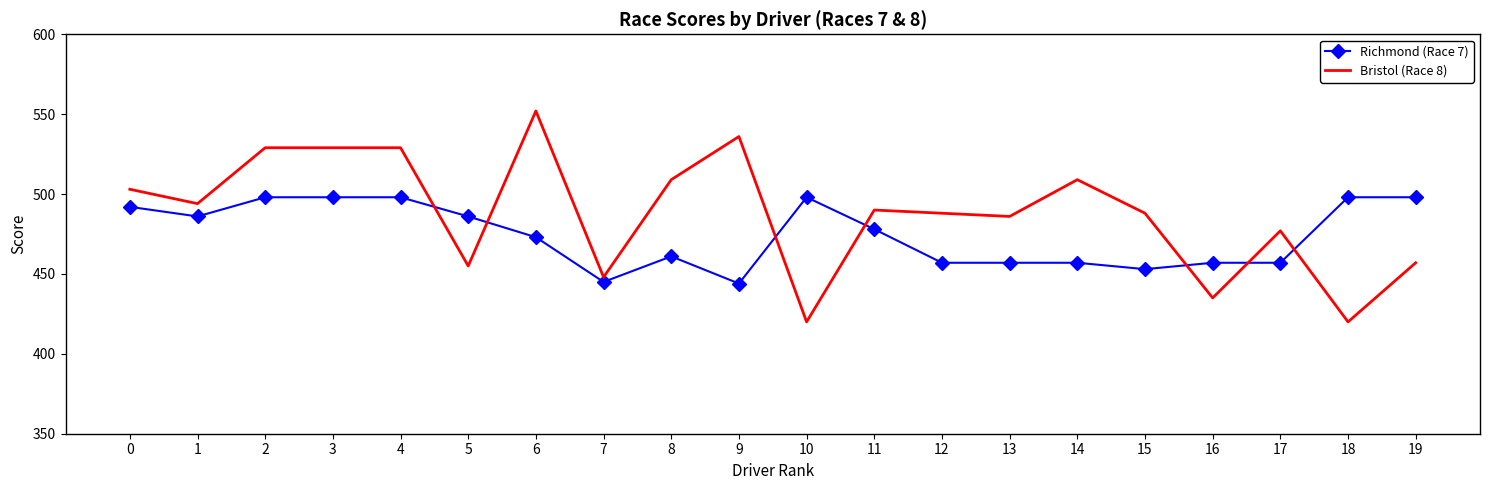

Is it true that Richmond (Race 7) equals 445 at 7?

True